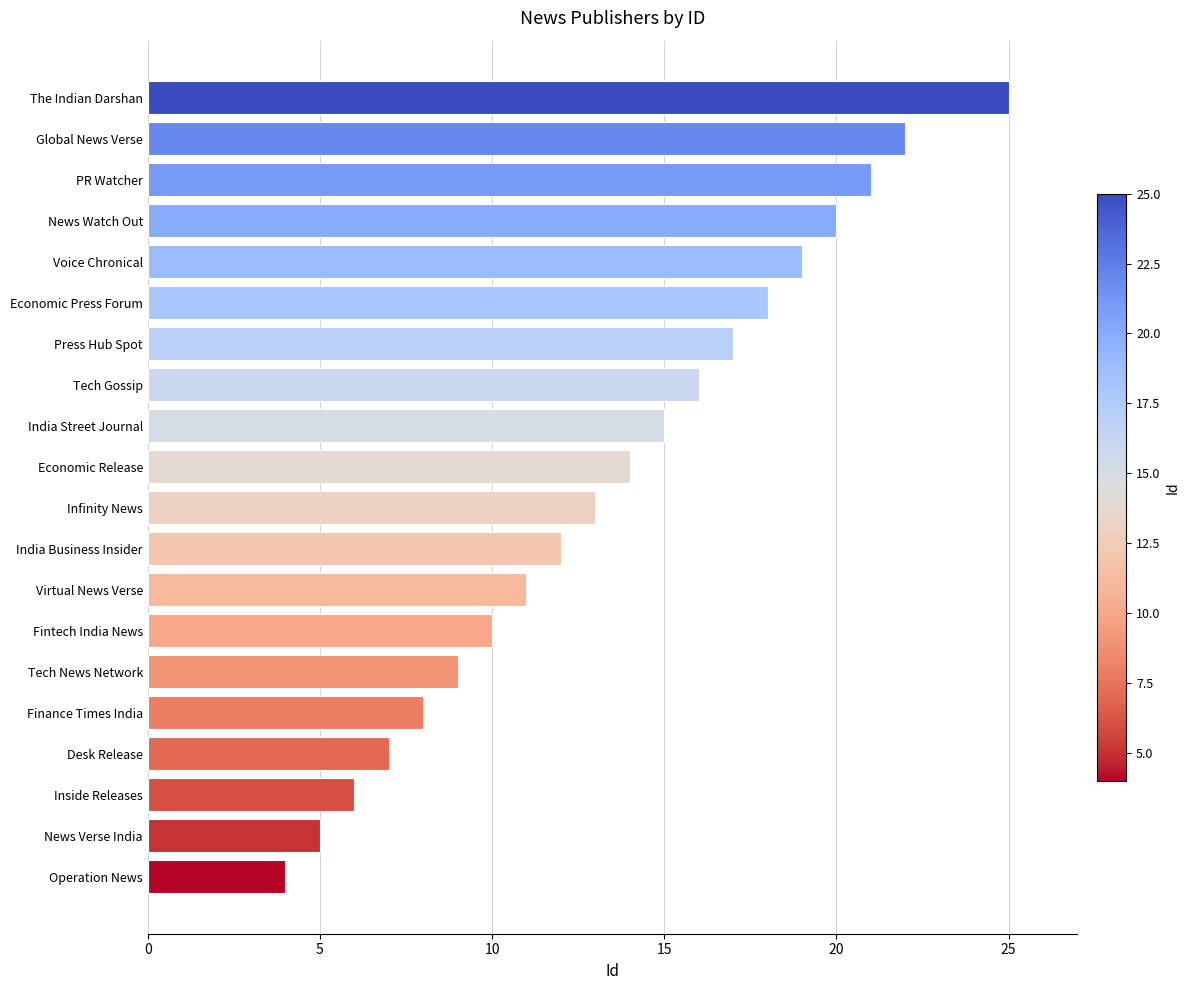

The value at News Watch Out is 20. True or false?

True